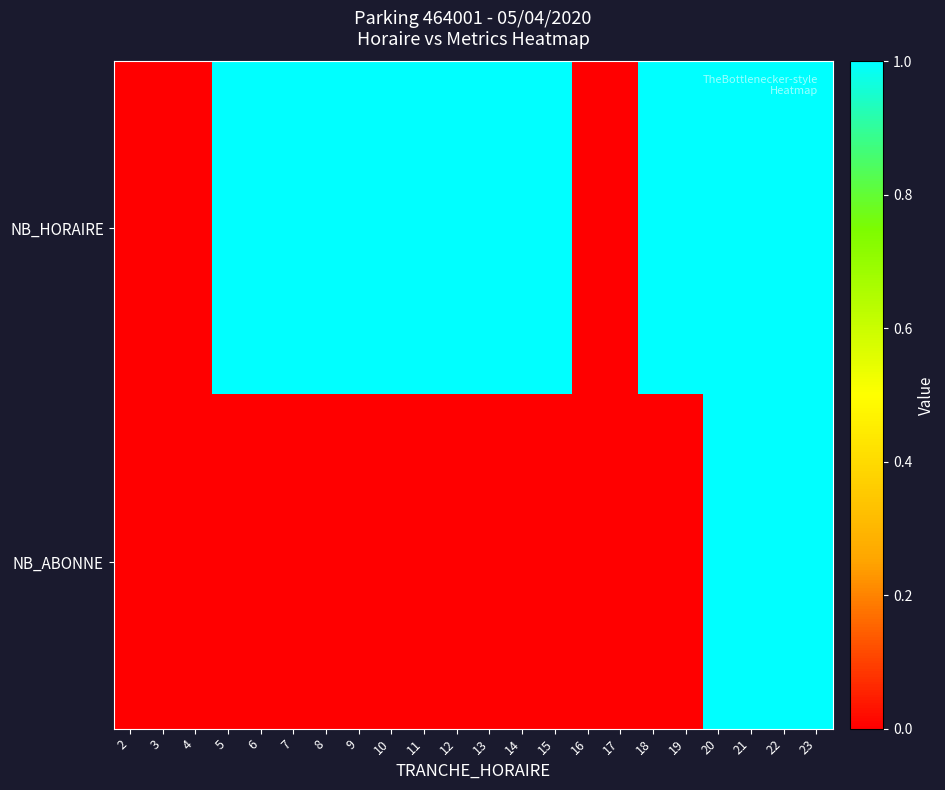

Reading left to right, what are all the values shown in this chart?

NB_HORAIRE: 2=0	3=0	4=0	5=1	6=1	7=1	8=1	9=1	10=1	11=1	12=1	13=1	14=1	15=1	16=0	17=0	18=1	19=1	20=1	21=1	22=1	23=1
NB_ABONNE: 2=0	3=0	4=0	5=0	6=0	7=0	8=0	9=0	10=0	11=0	12=0	13=0	14=0	15=0	16=0	17=0	18=0	19=0	20=1	21=1	22=1	23=1